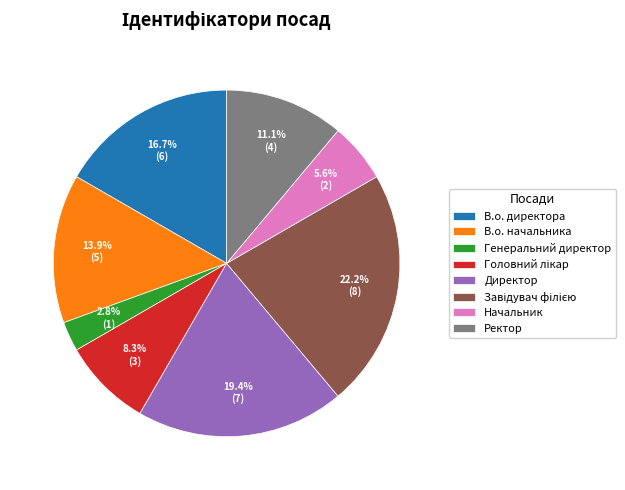

What portion of the pie excludes В.о. начальника?

86.1%